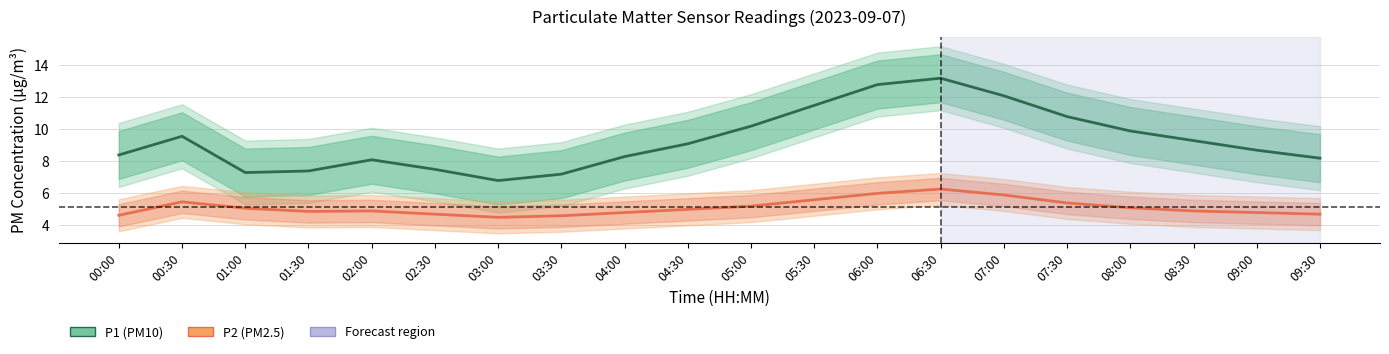

Reading left to right, transcribe all the data shown in this chart.

P1 (PM10): 00:00=8.4	00:30=9.6	01:00=7.3	01:30=7.4	02:00=8.1	02:30=7.5	03:00=6.8	03:30=7.2	04:00=8.3	04:30=9.1	05:00=10.2	05:30=11.5	06:00=12.8	06:30=13.2	07:00=12.1	07:30=10.8	08:00=9.9	08:30=9.3	09:00=8.7	09:30=8.2
P2 (PM2.5): 00:00=4.6	00:30=5.5	01:00=5.1	01:30=4.9	02:00=4.9	02:30=4.7	03:00=4.5	03:30=4.6	04:00=4.8	04:30=5.0	05:00=5.2	05:30=5.6	06:00=6.0	06:30=6.3	07:00=5.9	07:30=5.4	08:00=5.1	08:30=4.9	09:00=4.8	09:30=4.7